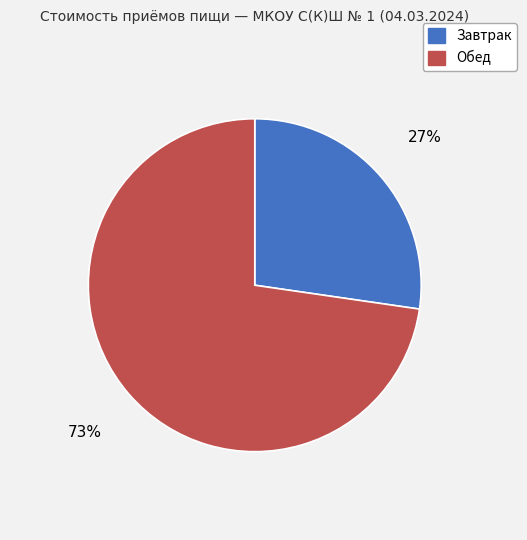

Approximately how many times larger is the value at Завтрак compared to Обед?

0.4